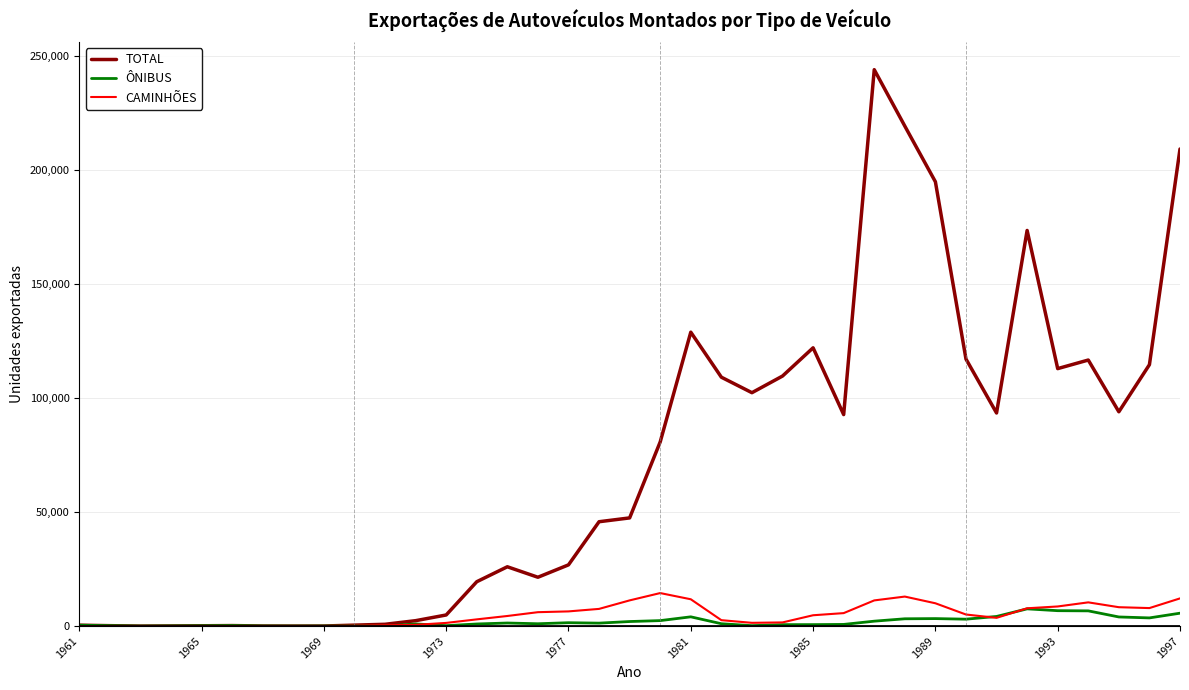

Which series has the largest range (max minus min)?

TOTAL